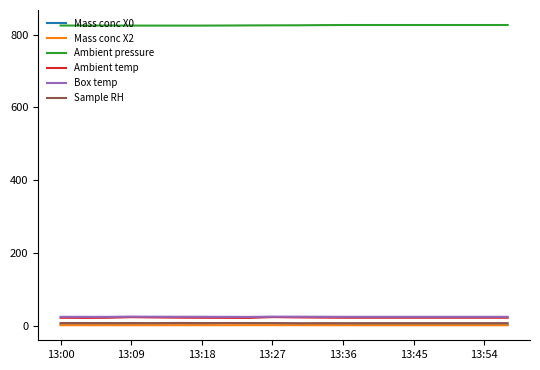

Which series has the largest total across all categories?

Ambient pressure